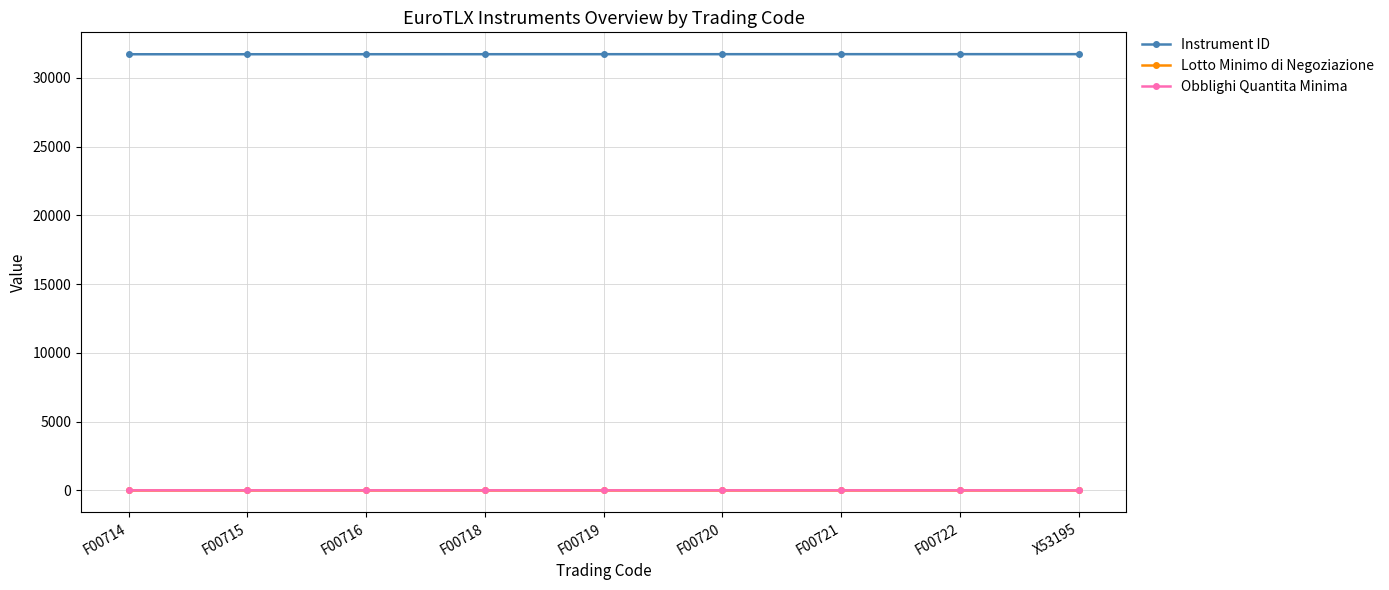

What is the highest value of the Lotto Minimo di Negoziazione series?

1